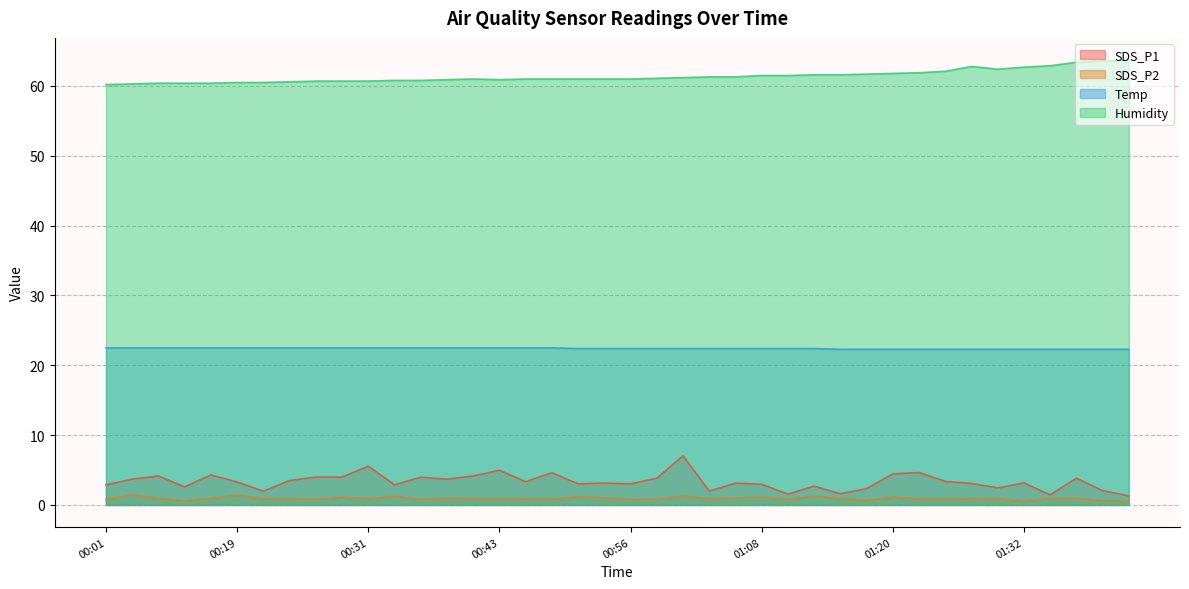

True or false: Temp and SDS_P2 intersect in this chart.

False